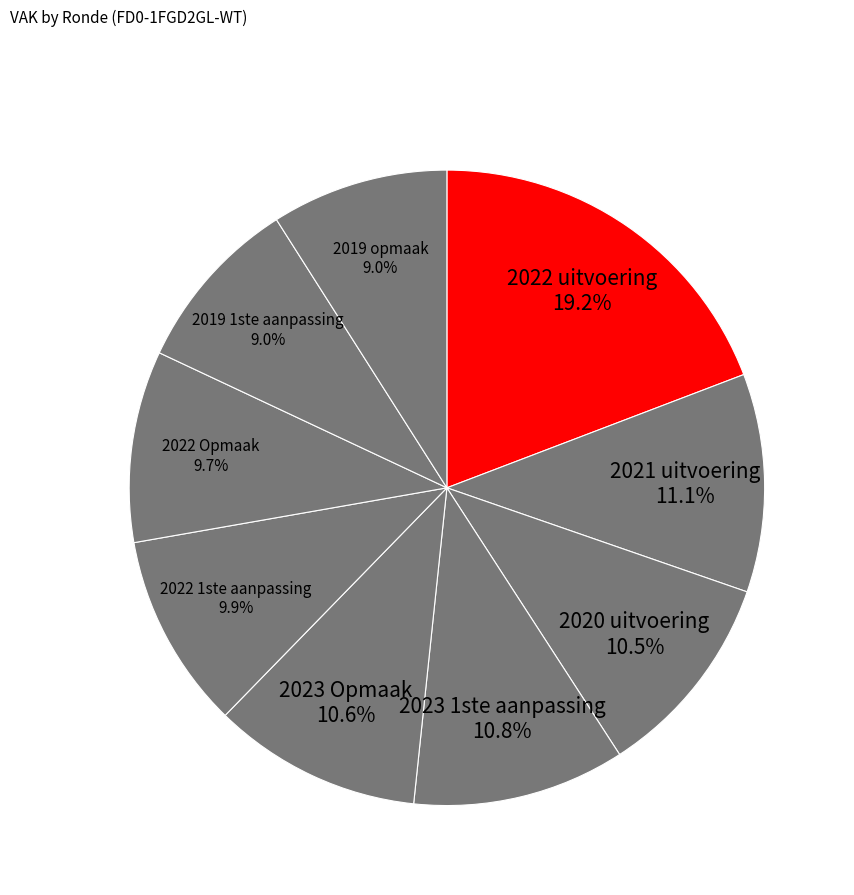

What percentage is the 2022 uitvoering slice, to the nearest percent?

19%